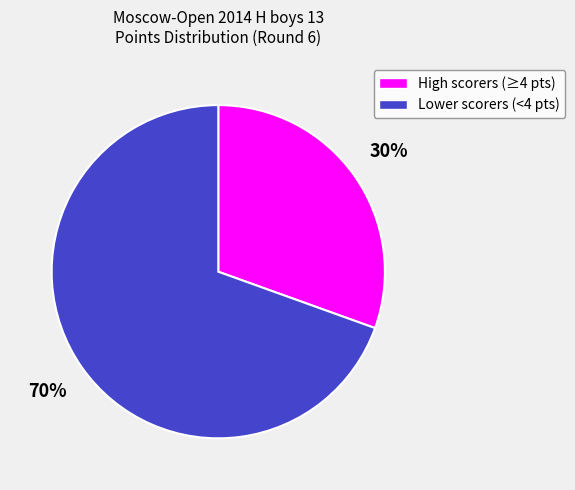

Is there any slice that represents more than half of the pie?

Yes